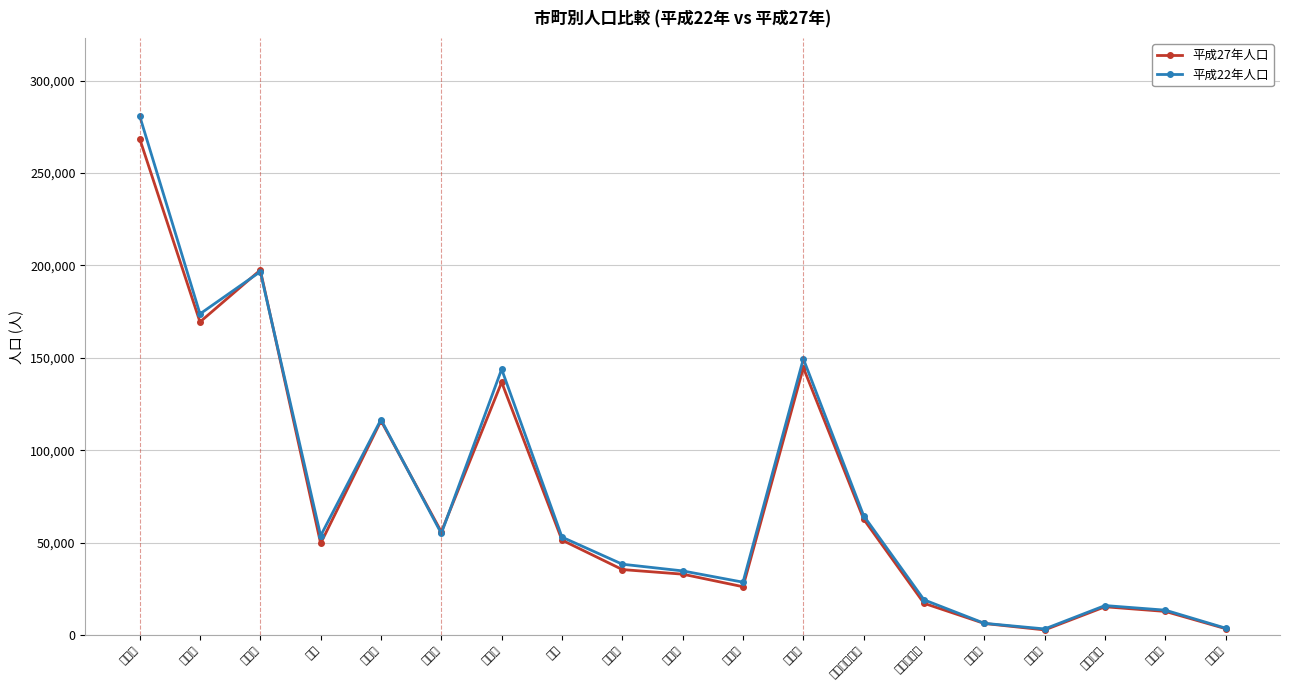

What is the label of the 8th point from the right?

周南市